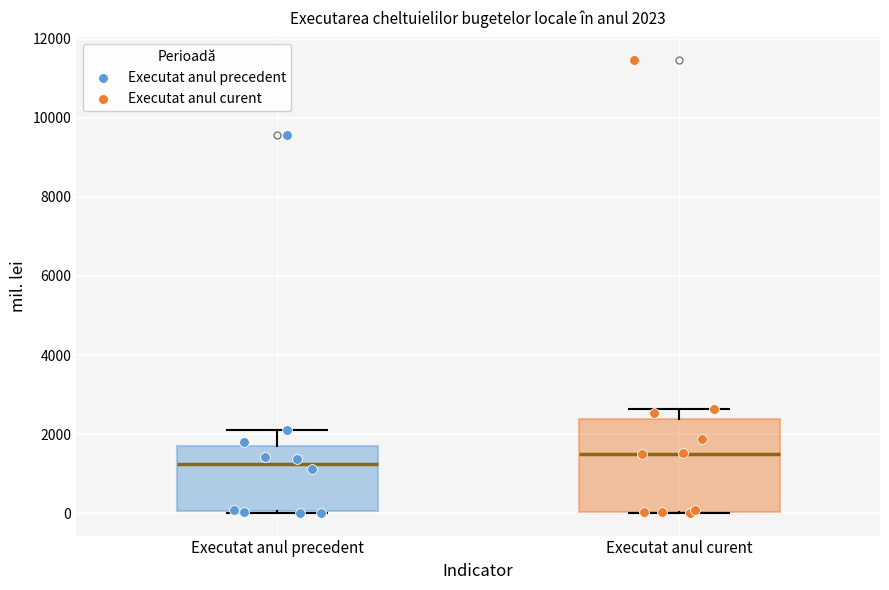

Which box's median line is the lowest?

Executat anul precedent